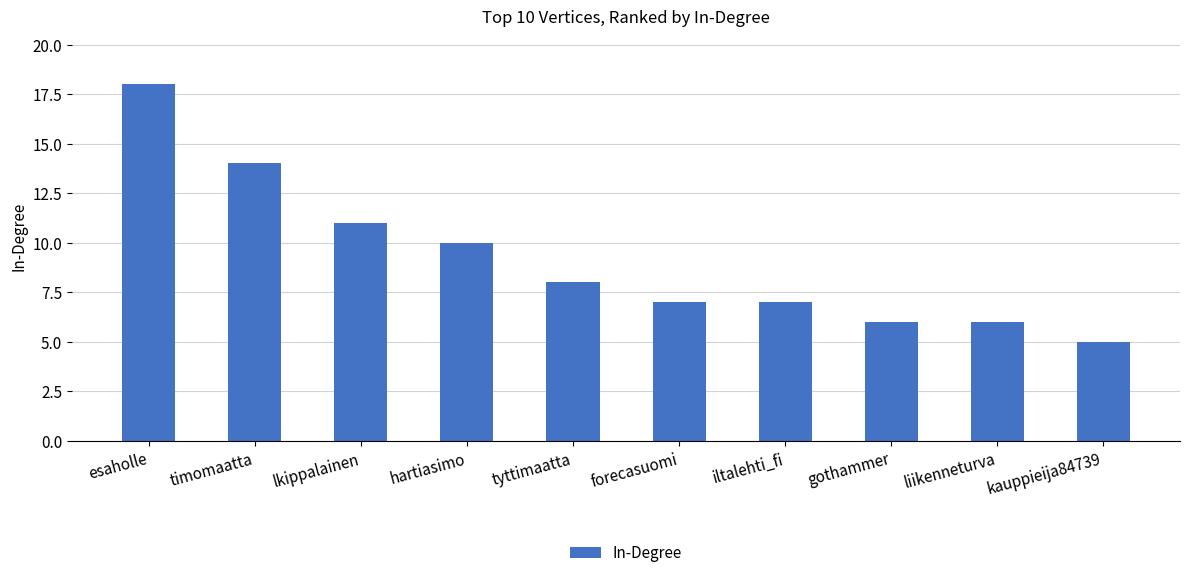

Count the number of categories in the chart.

10